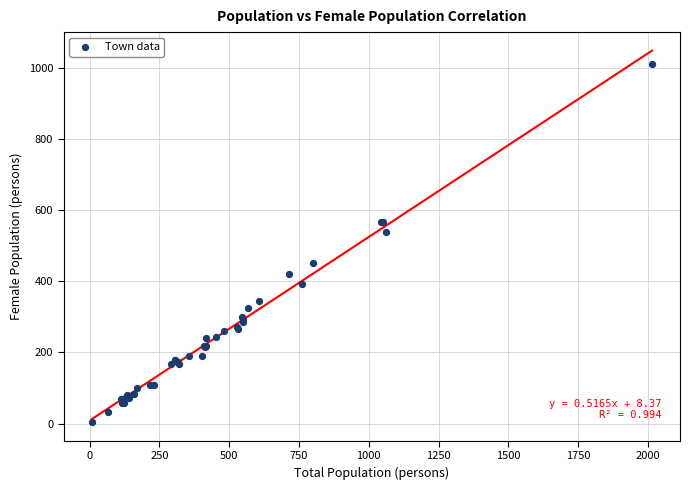

What Y value in the scatter plot is closest to 507?

540